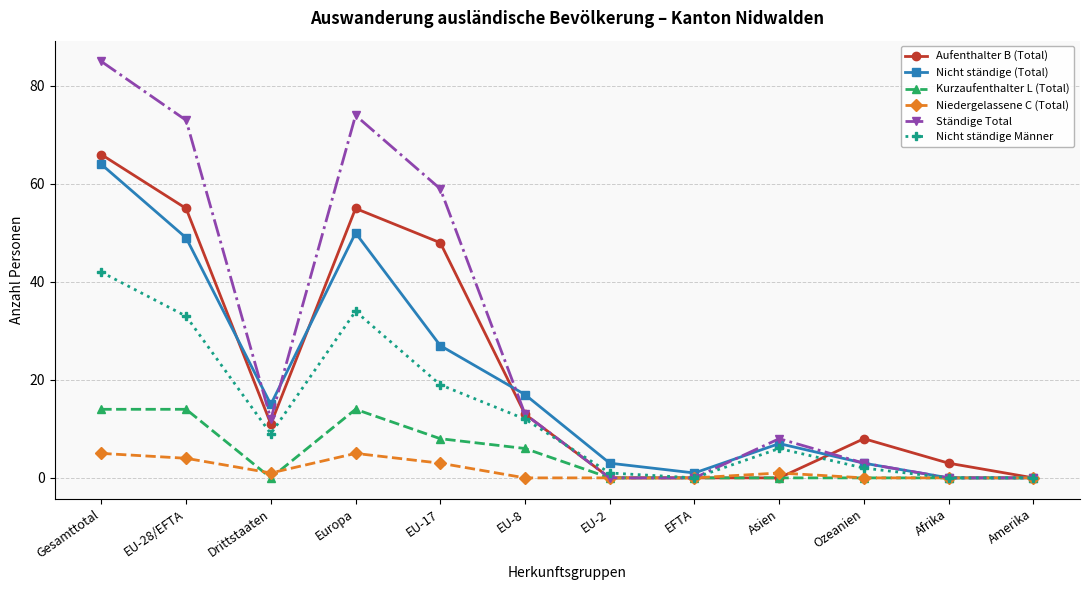

Where is Nicht ständige (Total) nearest to the value 32?

EU-17